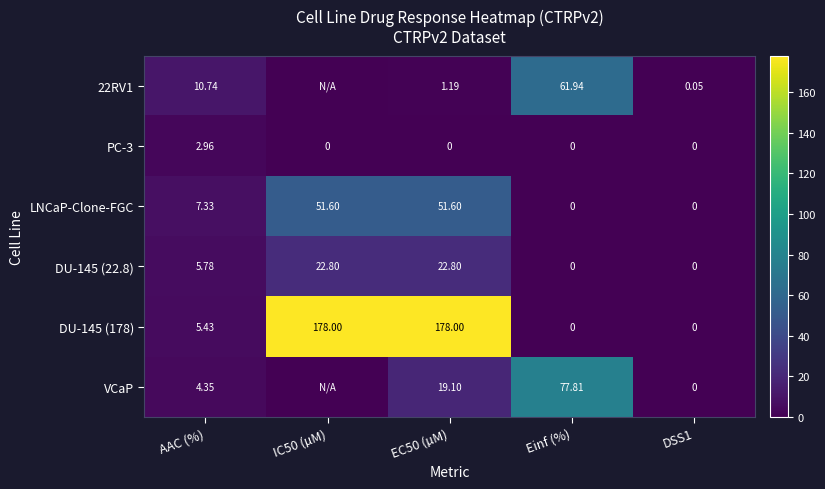

At which label does LNCaP-Clone-FGC first exceed 7?

AAC (%)